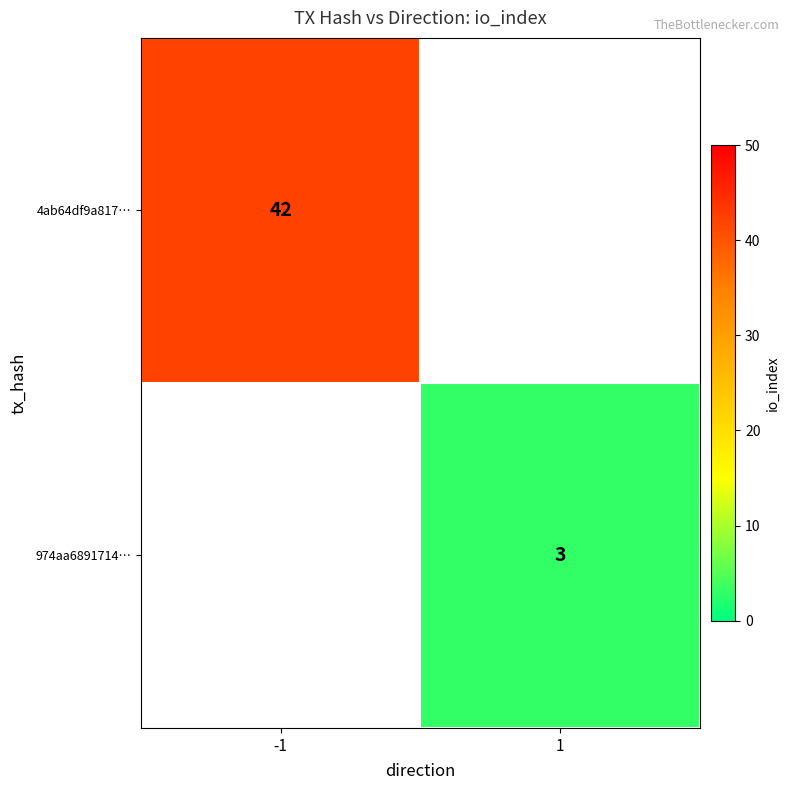

At how many categories does at least one series exceed 33?

1